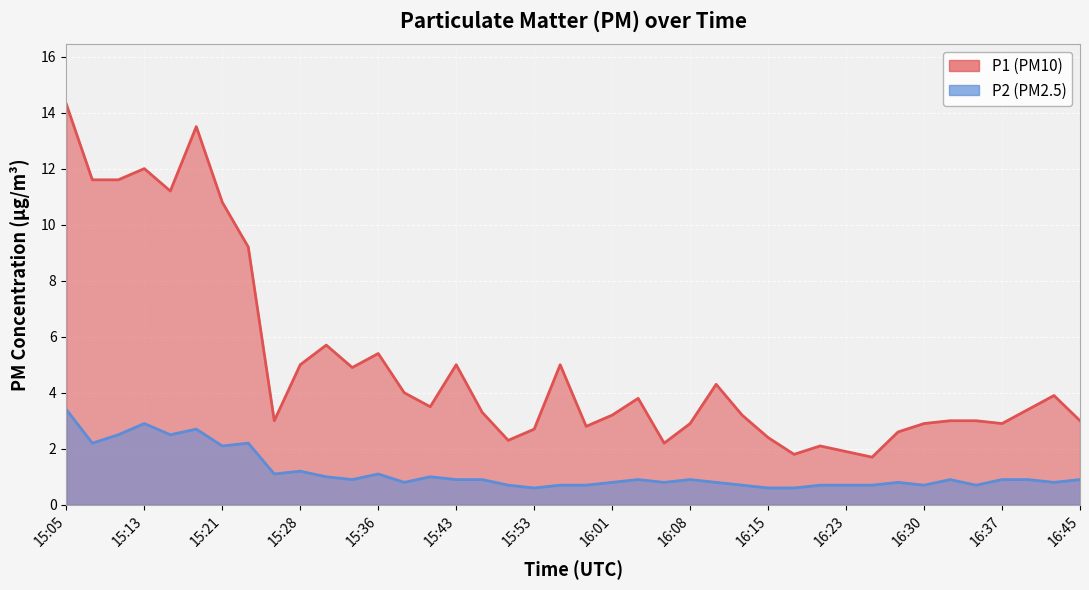

Rank the categories by P2 value from lowest to highest.

15:53, 16:15, 16:18, 15:48, 15:56, 15:58, 16:13, 16:20, 16:23, 16:25, 16:30, 16:35, 15:38, 16:01, 16:05, 16:10, 16:28, 16:42, 15:33, 15:43, 15:46, 16:03, 16:08, 16:33, 16:37, 16:40, 16:45, 15:31, 15:41, 15:26, 15:36, 15:28, 15:21, 15:08, 15:23, 15:10, 15:16, 15:18, 15:13, 15:05